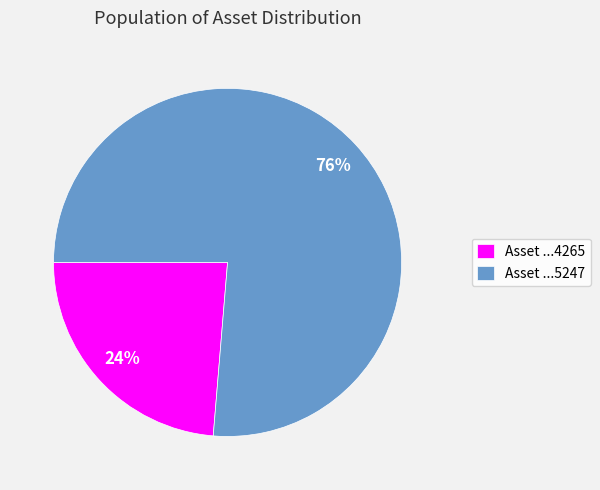

How many segments does this pie chart have?

2